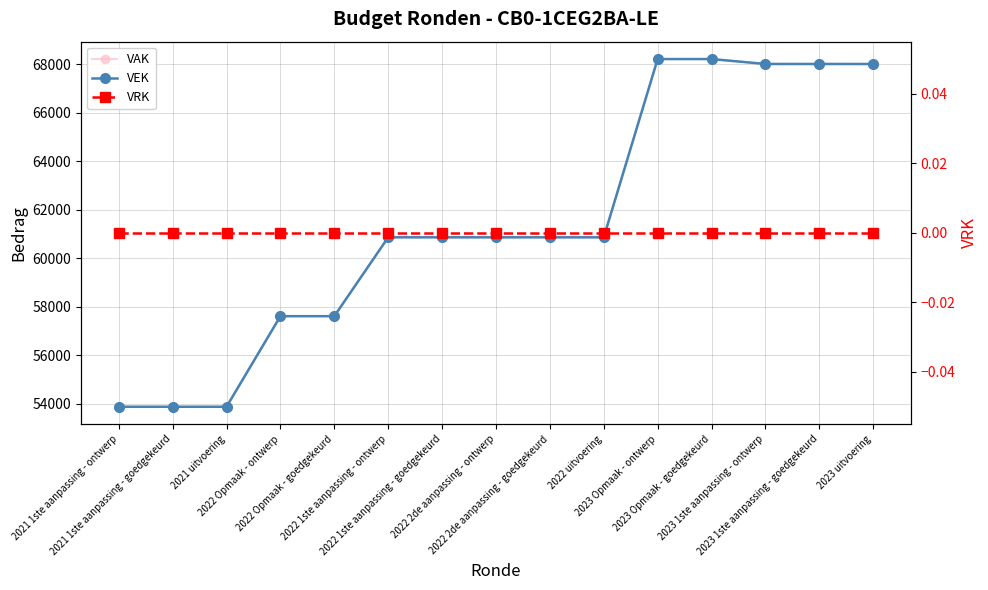

How many data points in VEK are above 60860?

5